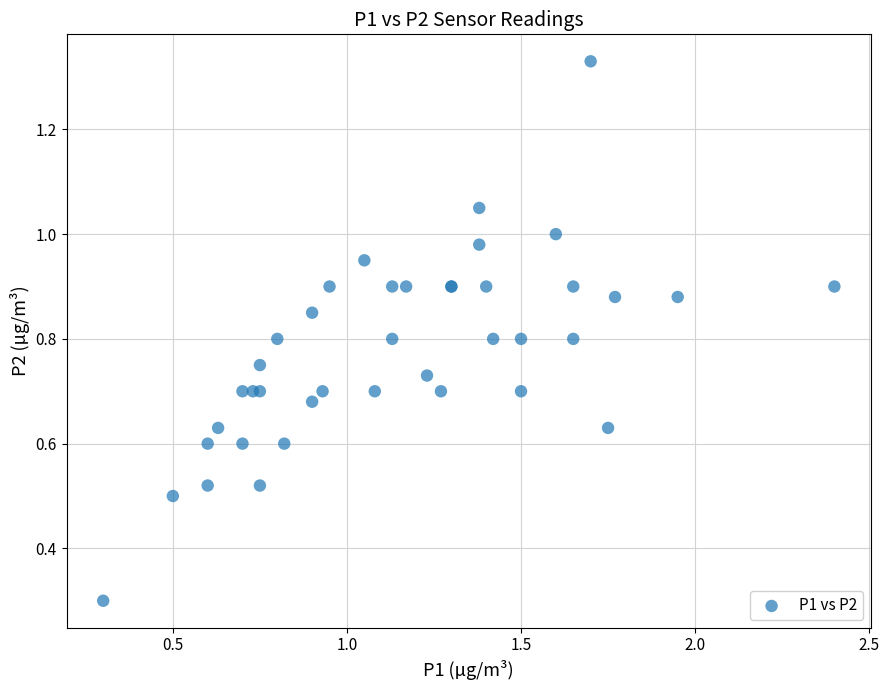

What Y value in the scatter plot is closest to 0?

0.3